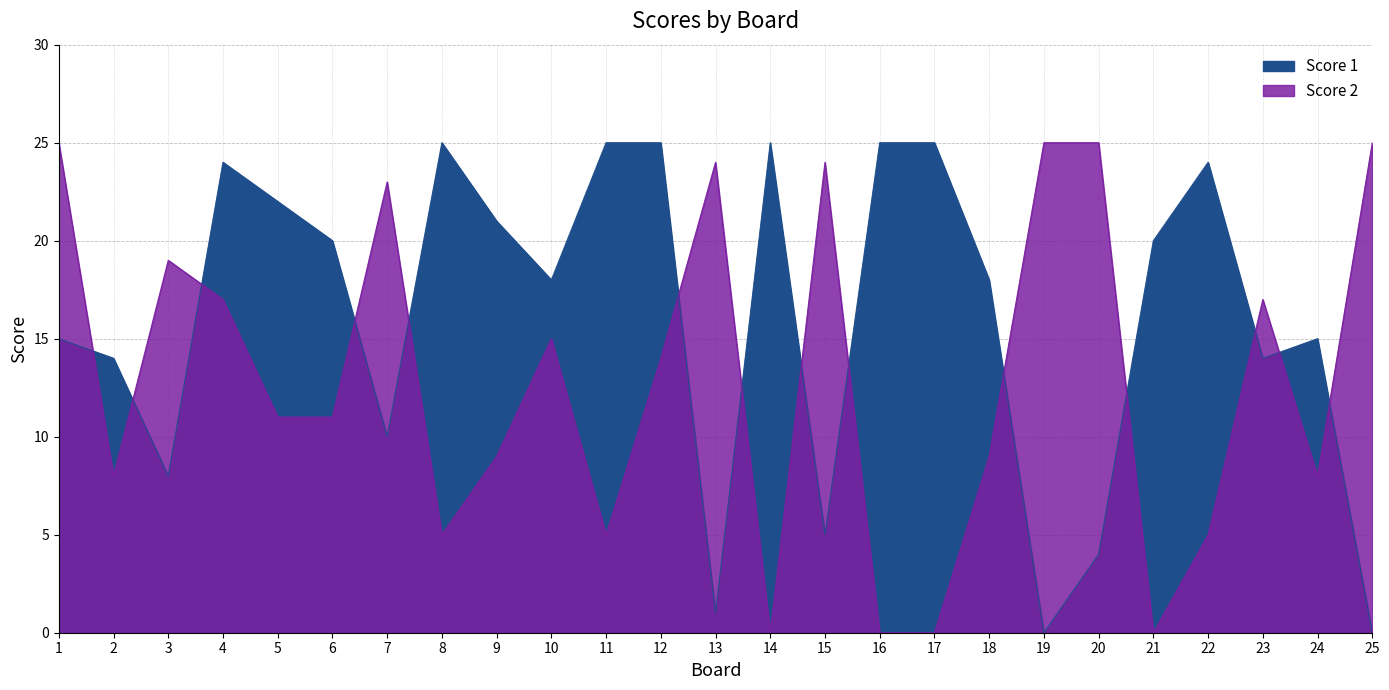

List the series in order of their overall mean, lowest first.

Score 2, Score 1